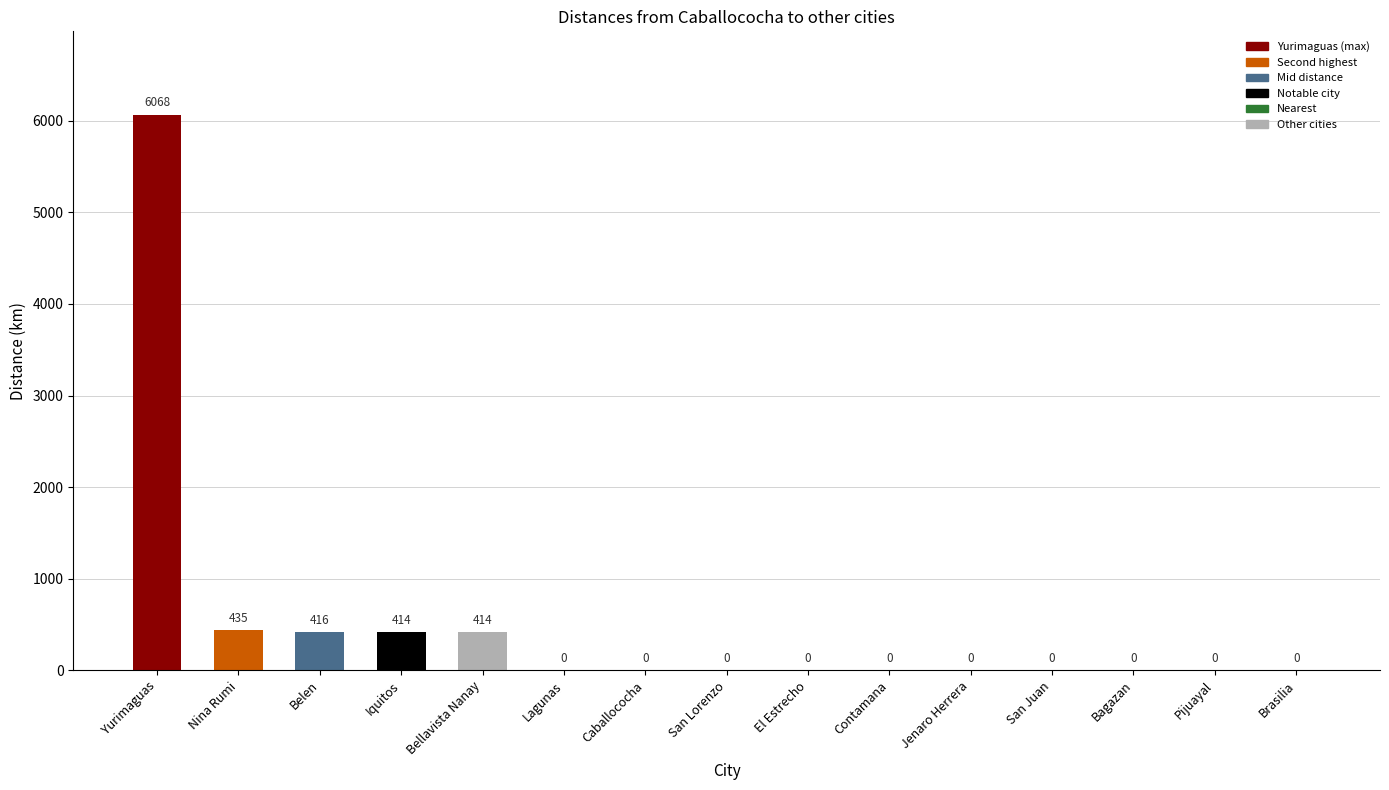

Count the number of categories in the chart.

15